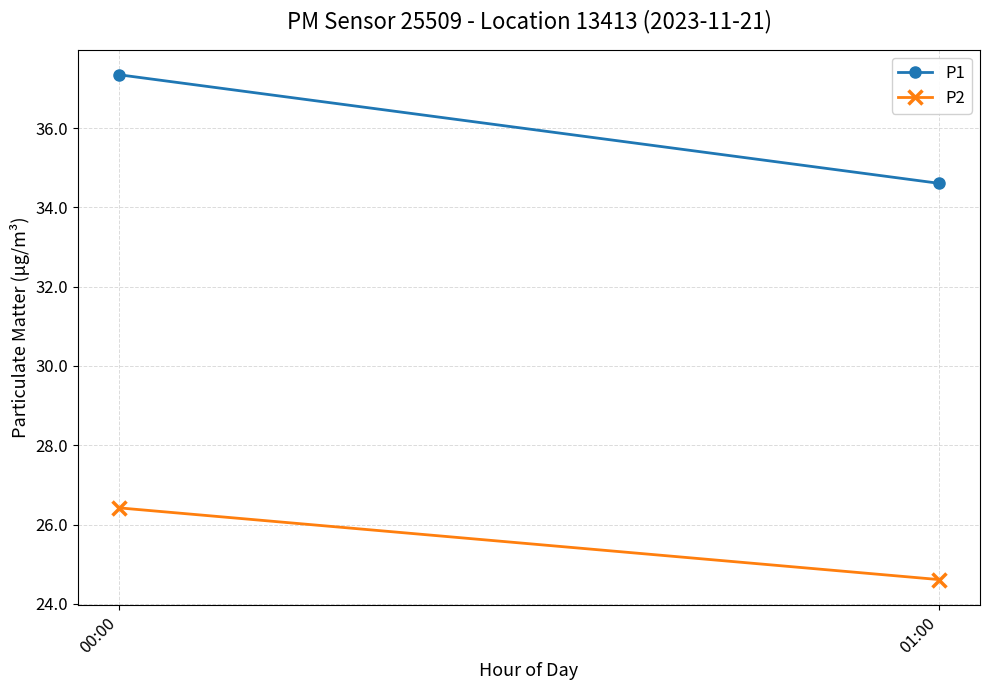

The P2 series shows 39.4 at 00:00. True or false?

False